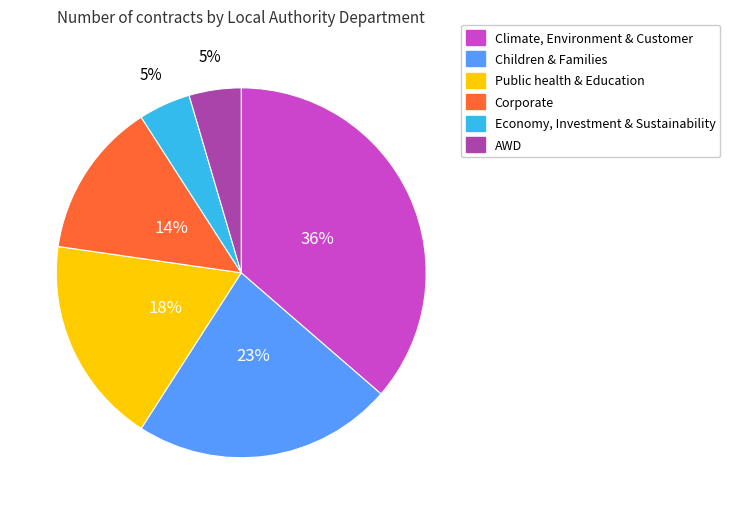

Which category has the biggest portion of the pie?

Climate, Environment & Customer